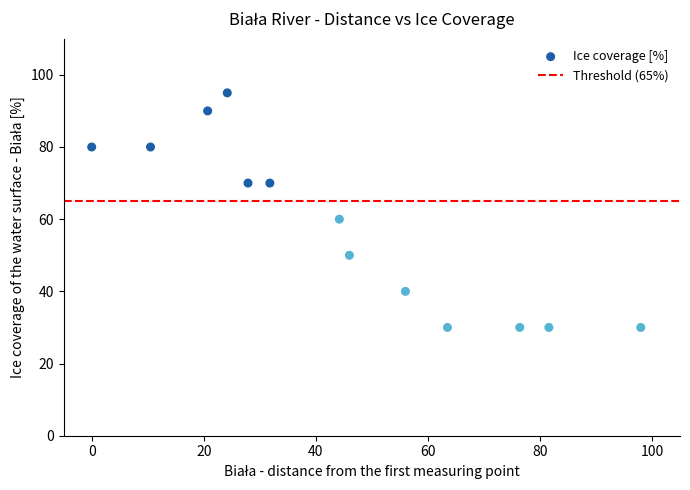

What Y value in the scatter plot is closest to 62?

60